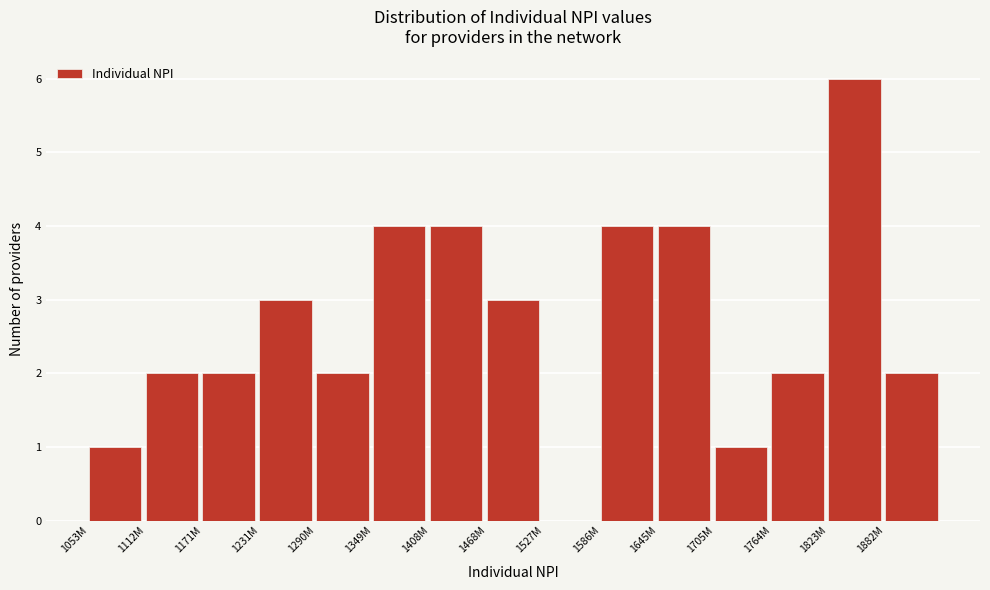

Reading left to right, list all the values displayed in this chart.

1053M=1	1112M=2	1171M=2	1231M=3	1290M=2	1349M=4	1408M=4	1468M=3	1527M=0	1586M=4	1645M=4	1705M=1	1764M=2	1823M=6	1882M=2